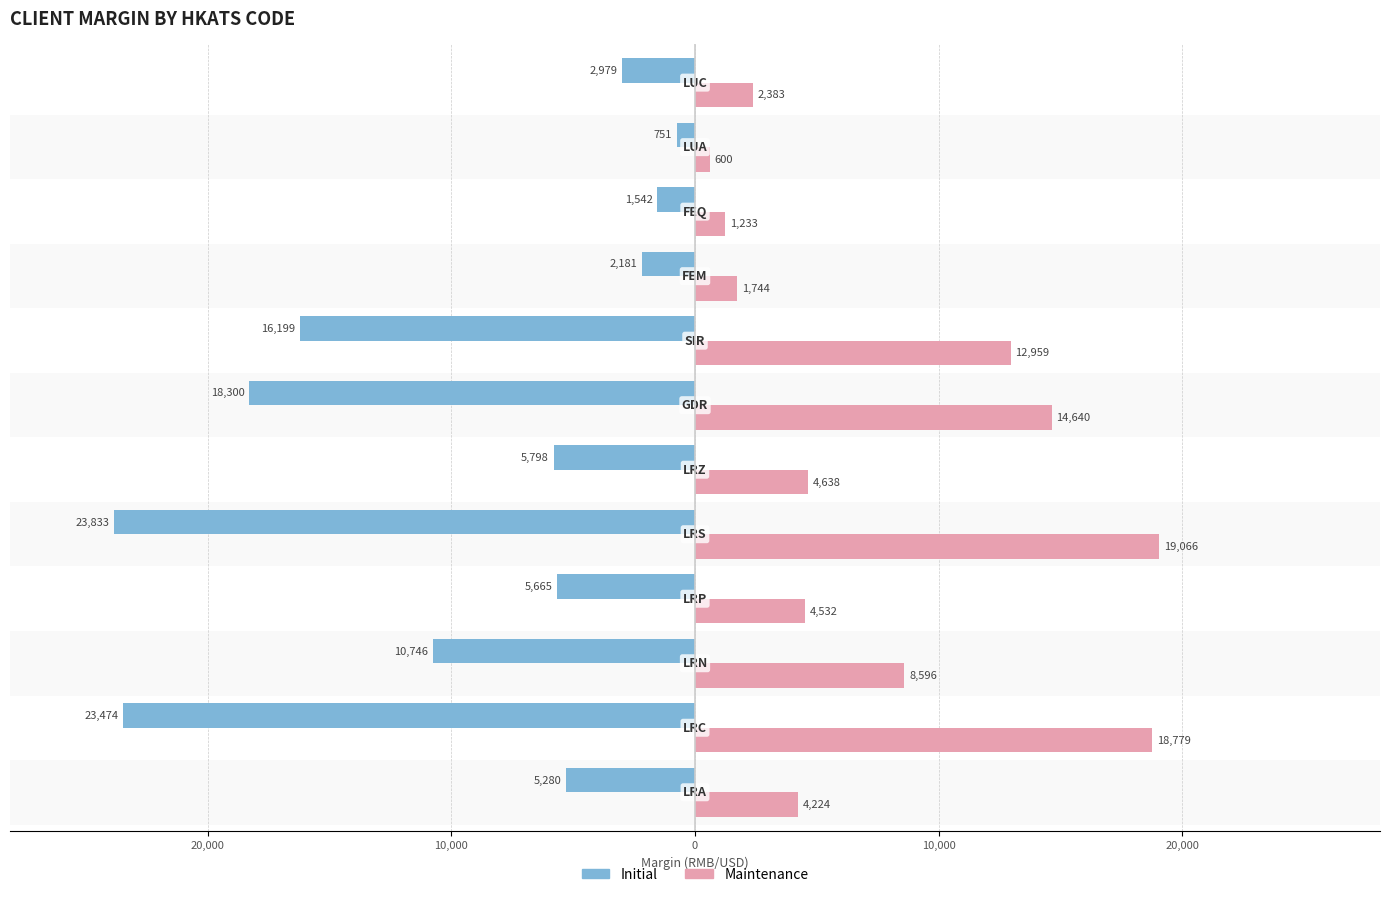

What are all the series names shown in the legend?

Initial, Maintenance